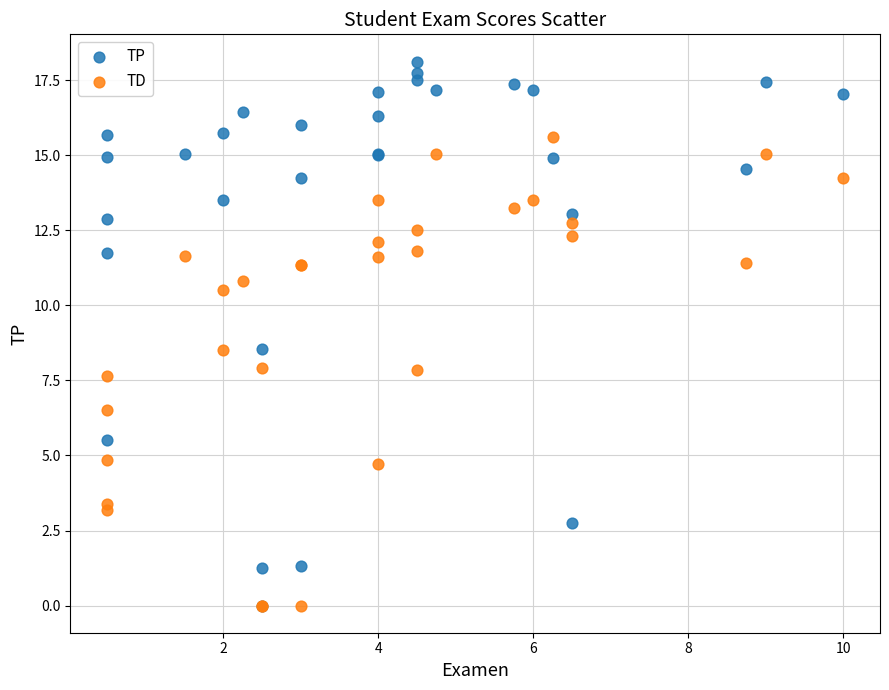

What are all the series names shown in the legend?

TP, TD